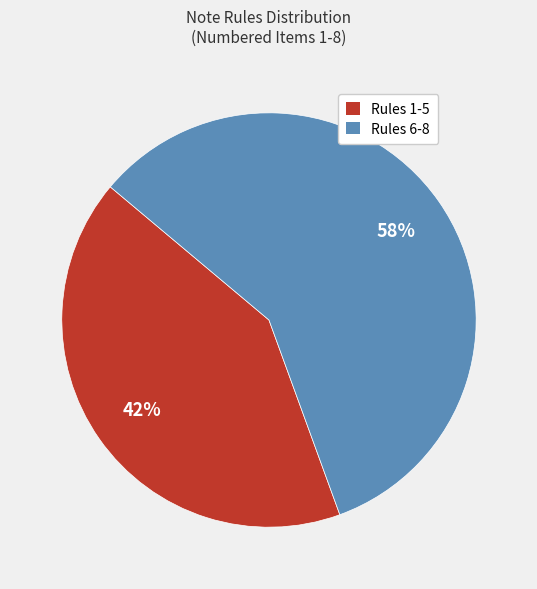

To the nearest percent, what is the average slice percentage?

50%